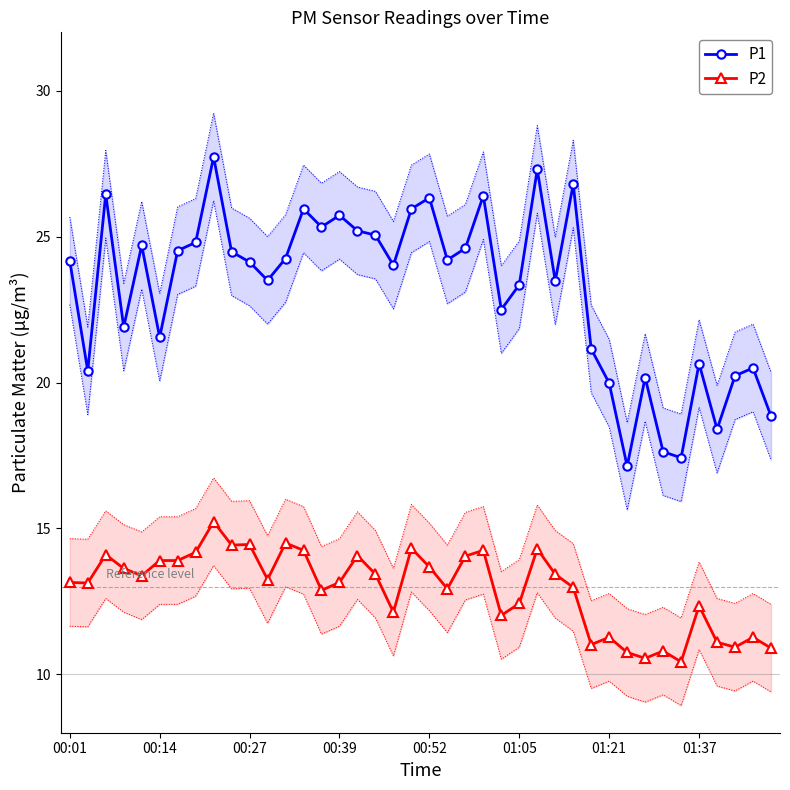

At how many categories does at least one series exceed 25?

12